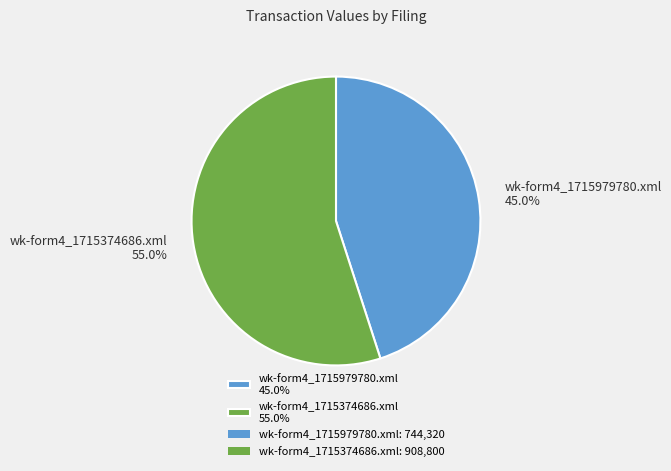

To the nearest percent, what is the difference between the largest and smallest slice percentages?

10%